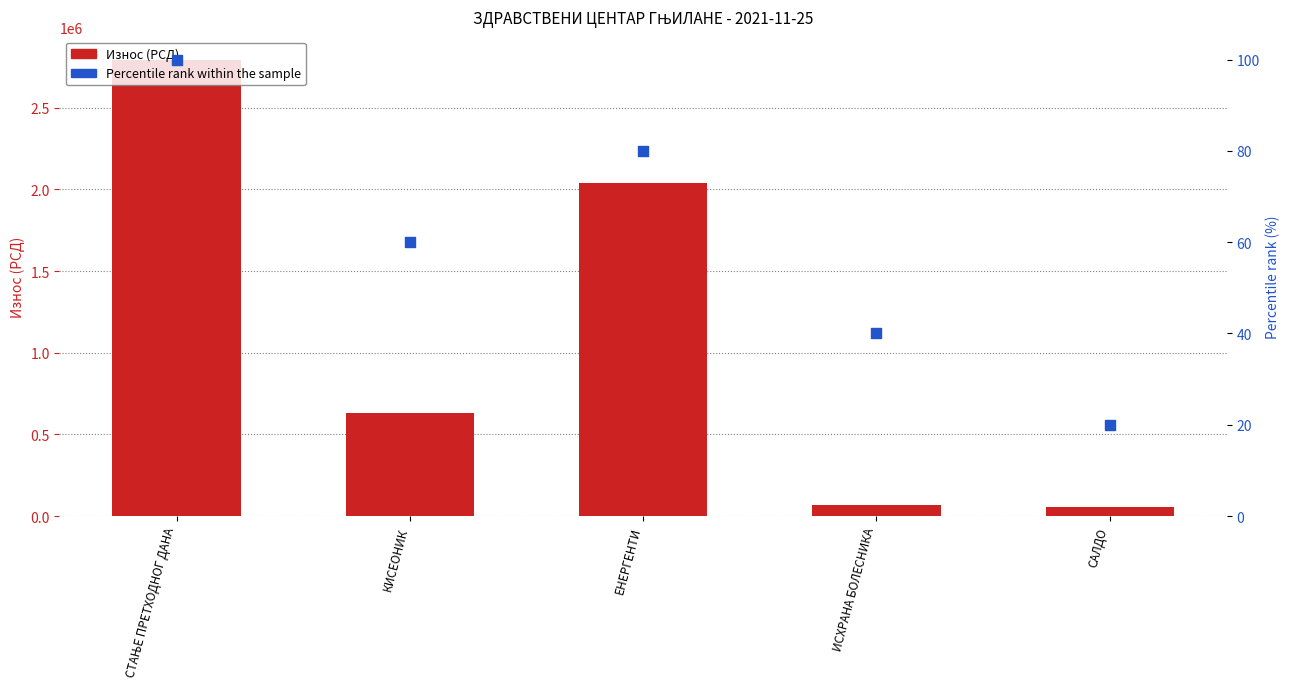

What is the total value across all series at САЛДО?

53038.8